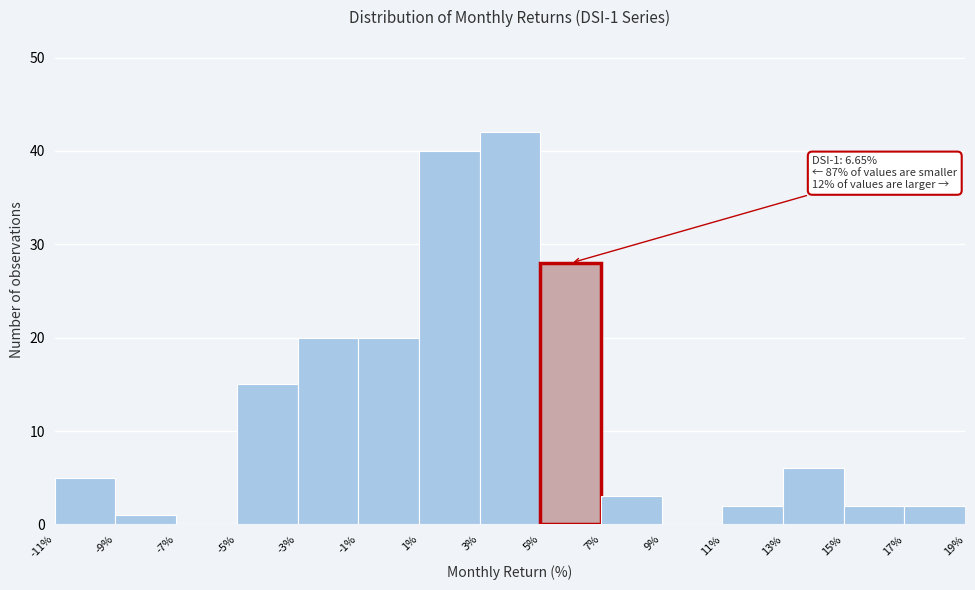

Over which range of the x-axis is the bar tallest?

3% to 5%